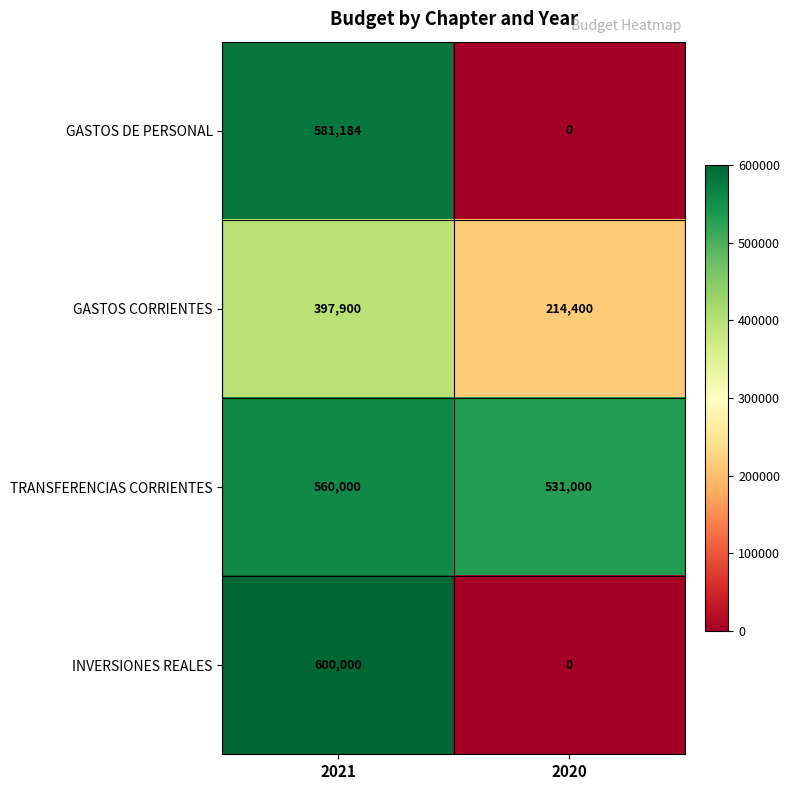

What is the greatest value displayed?

600000